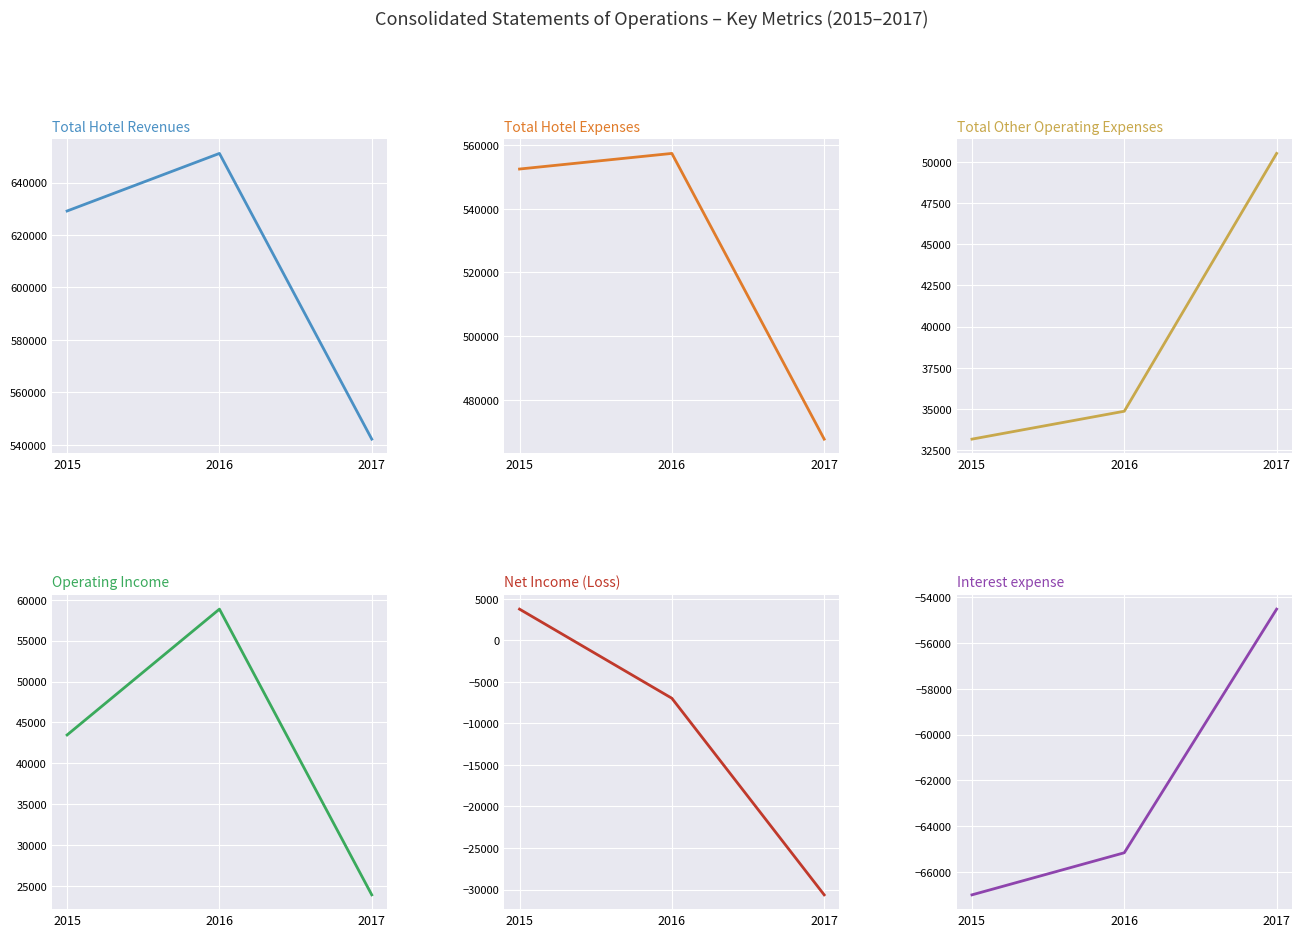

What is the spread (max minus min) of values at 2017?

596617